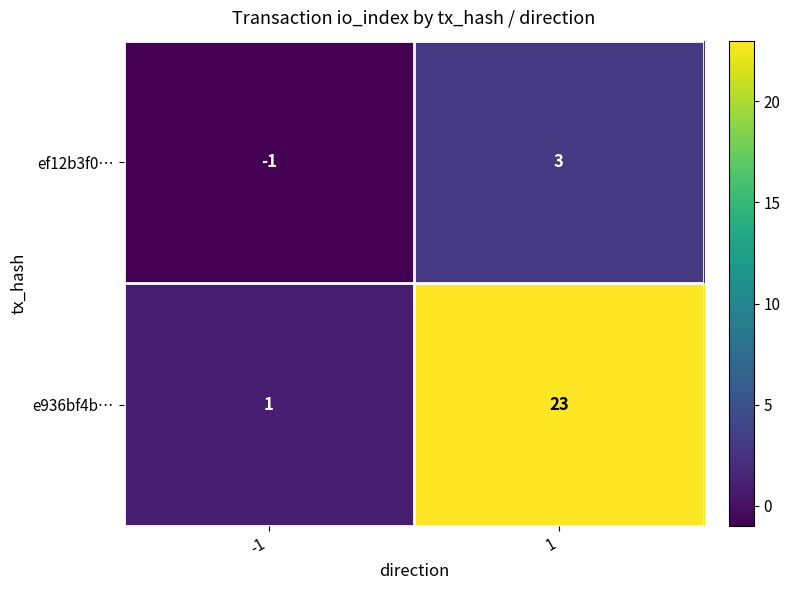

What is the spread (max minus min) of values at 1?

20